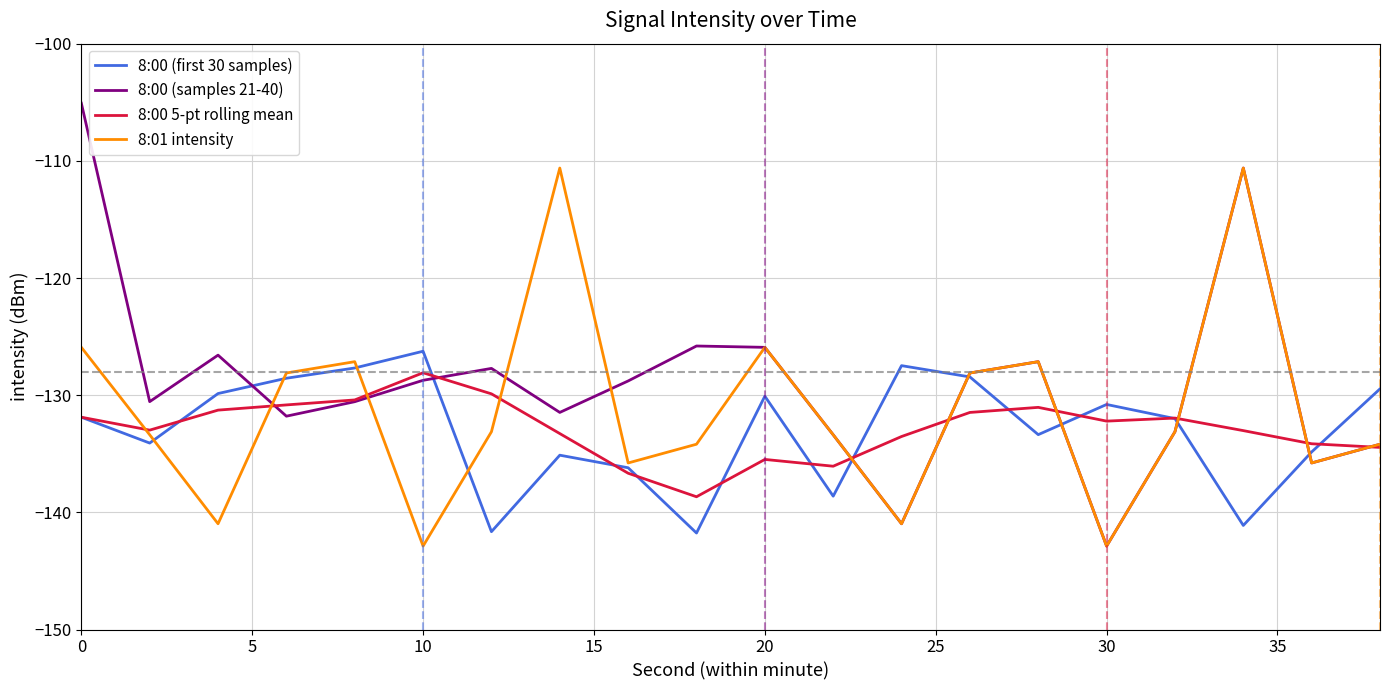

How many times do 8:00 (first 30 samples) and 8:01 intensity cross each other?

9